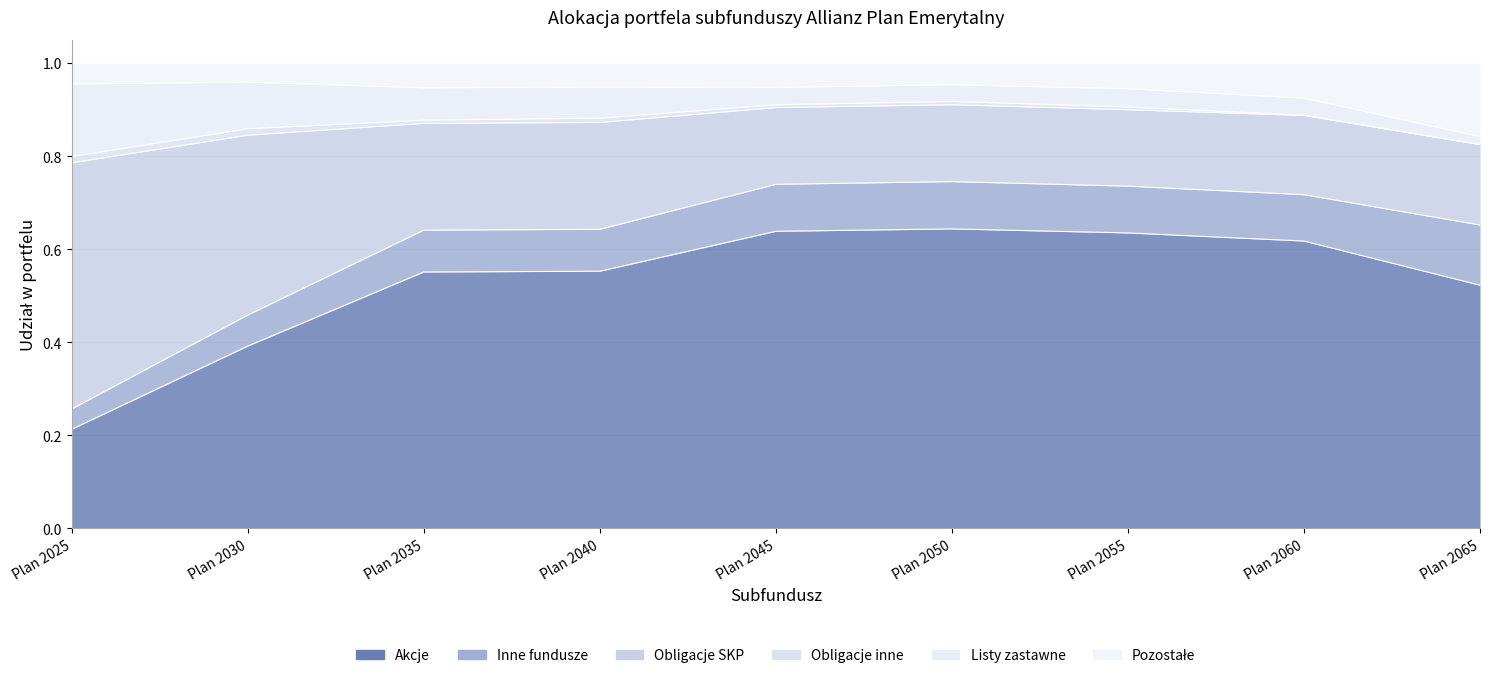

How many interior local peaks does the pozostale series have?

3